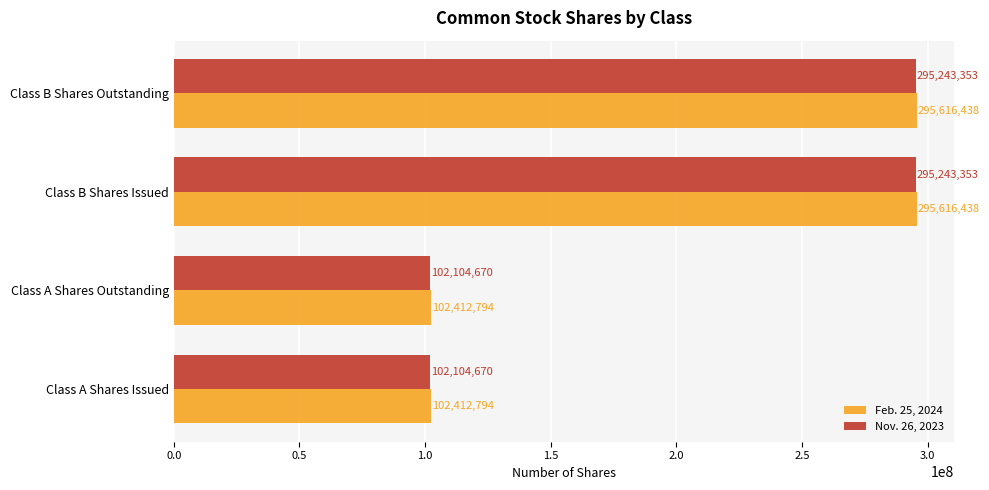

What is the highest value of the Feb. 25, 2024 series?

295616438